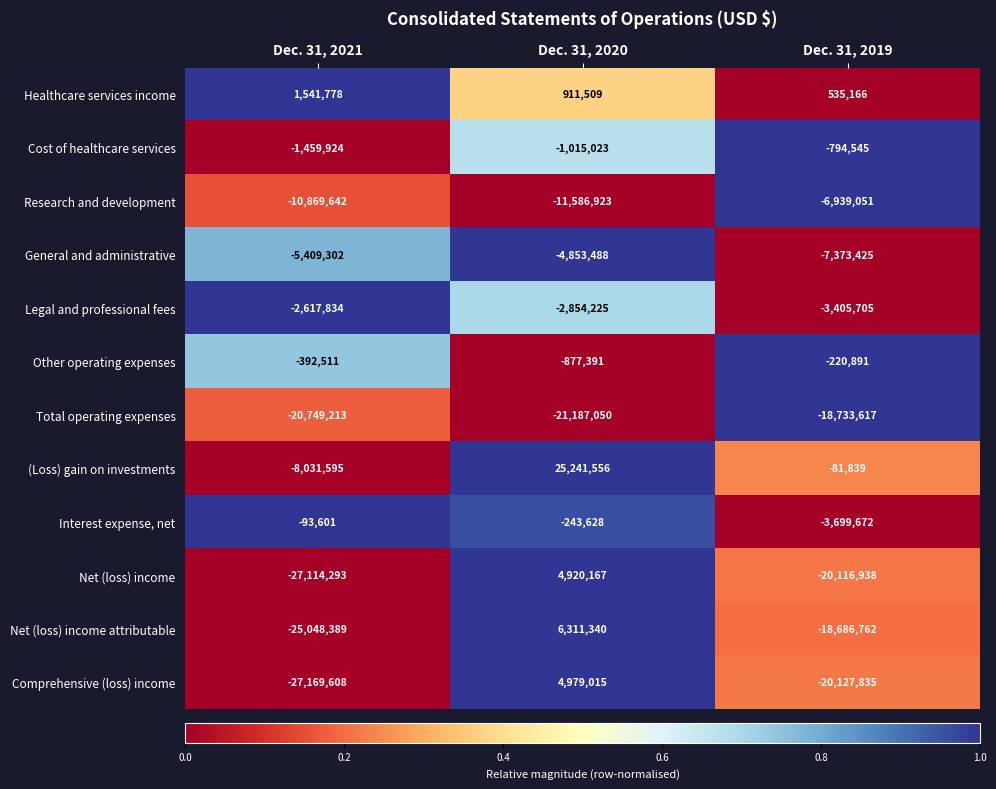

How many data points does each series have?

3